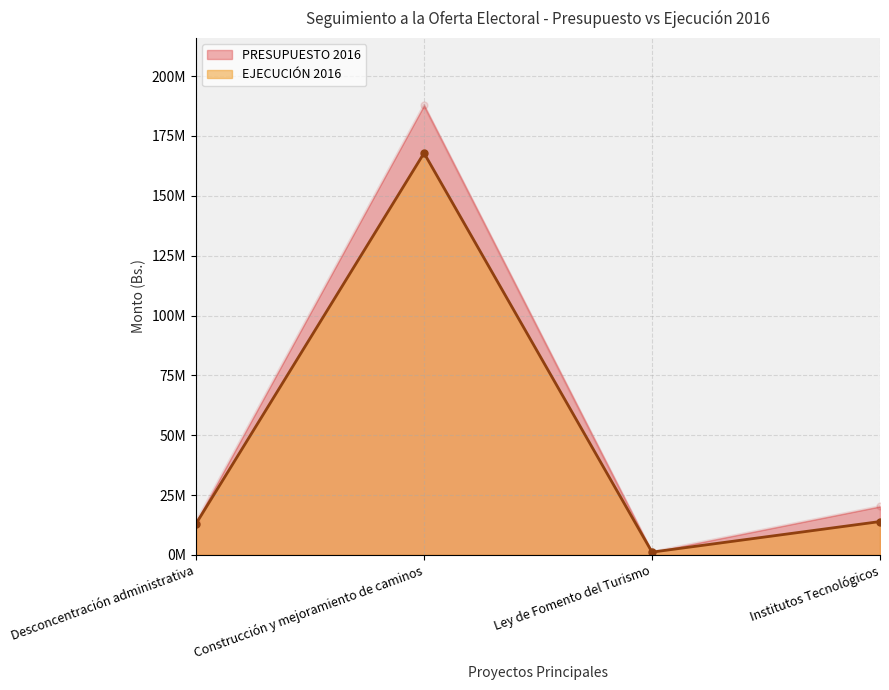

How many interior local valleys does the EJECUCIÓN 2016 series have?

1